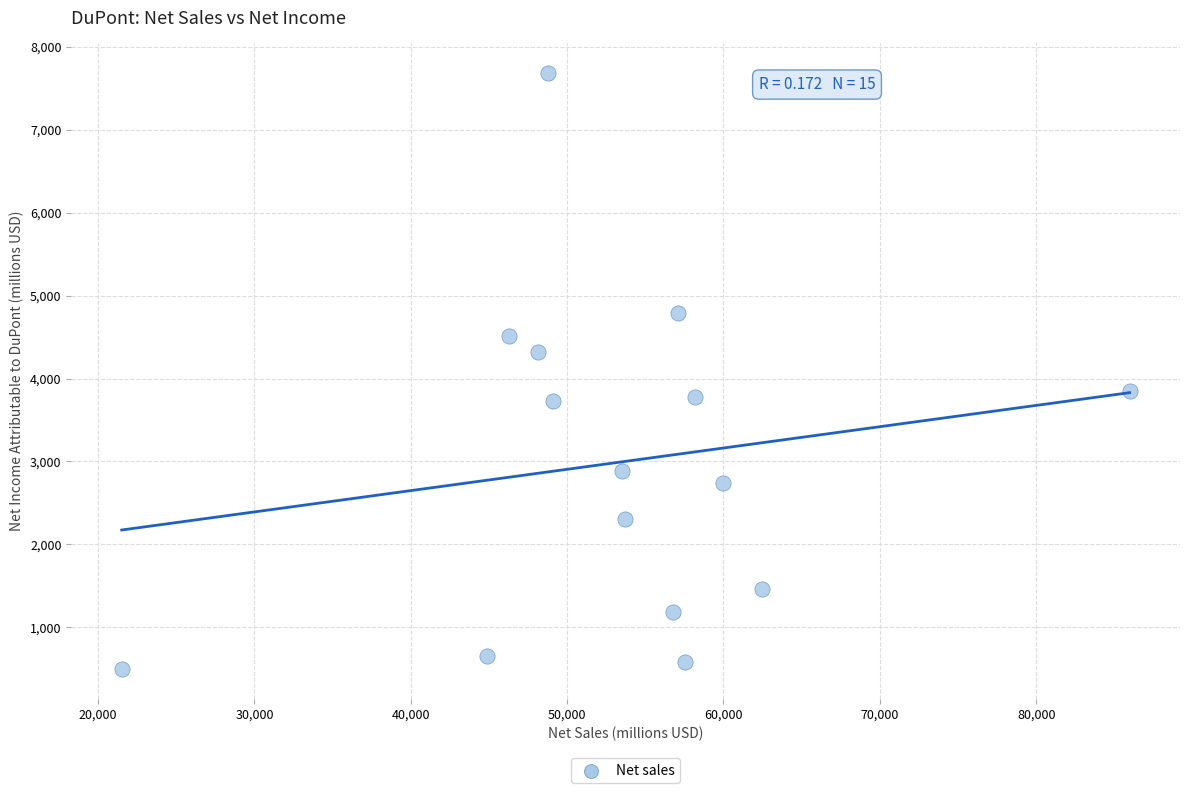

What is the range of X values (max minus min)?

64465